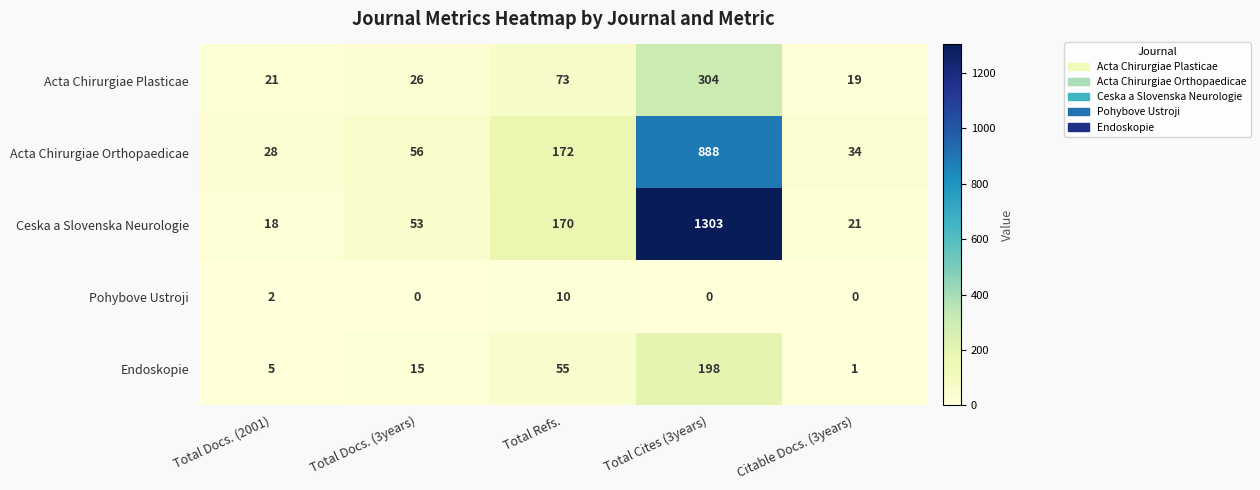

How many Pohybove Ustroji values are between 0 and 2?

4